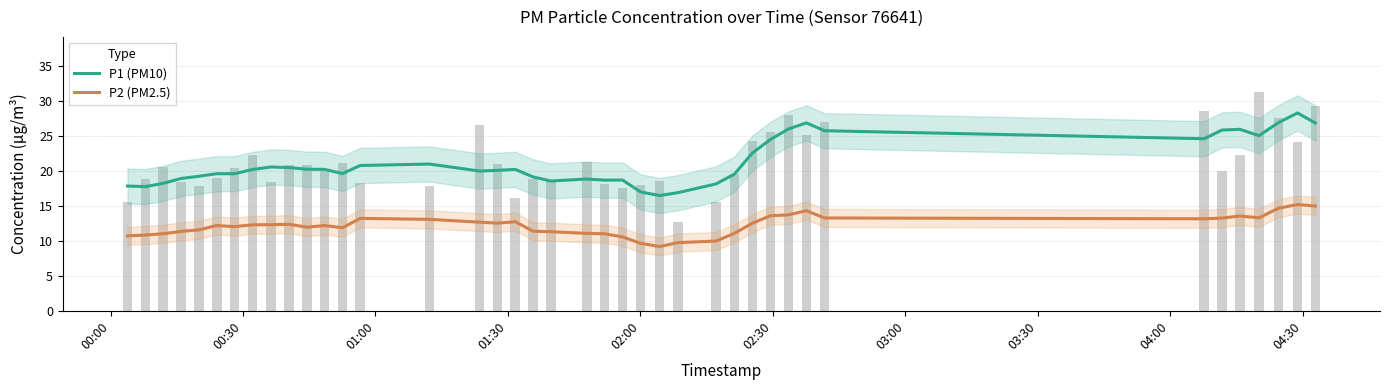

What is the value of the P2 (PM2.5) bar at the 10th from the left?

12.4